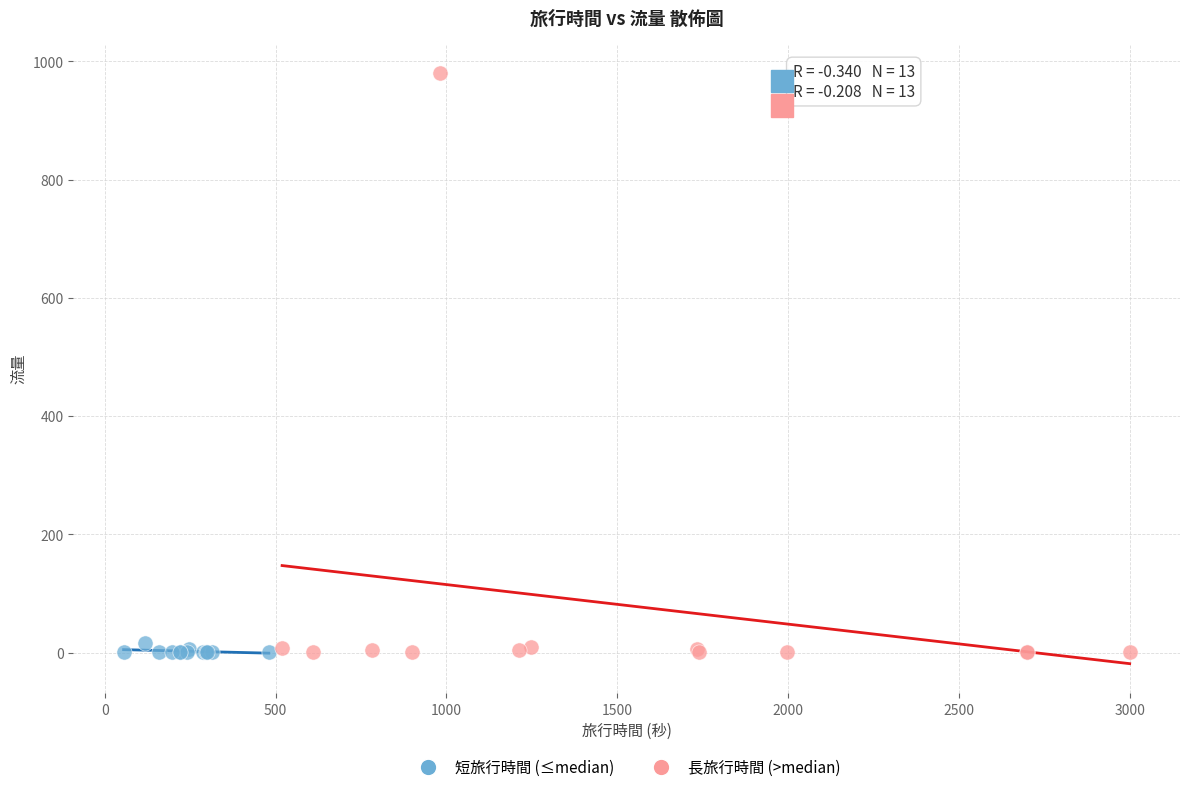

Which series contains the highest Y value?

長旅行時間 (>median)